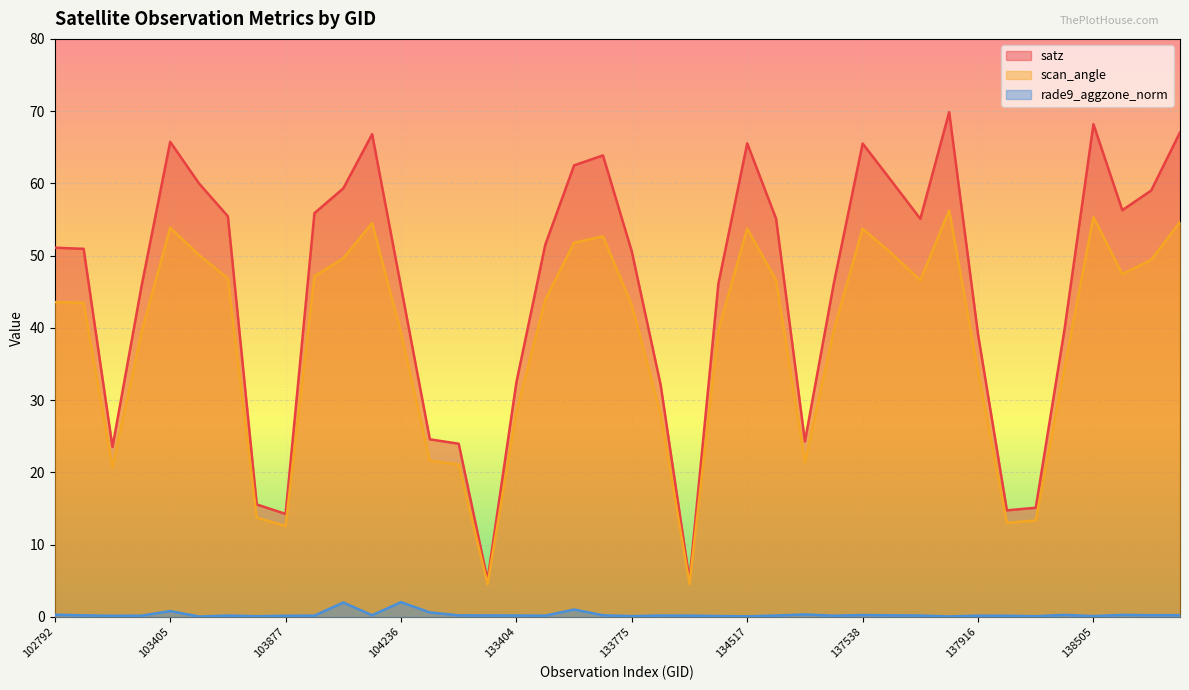

What is the sum of the rade9_aggzone_norm values at 133404 and 133775?

0.3